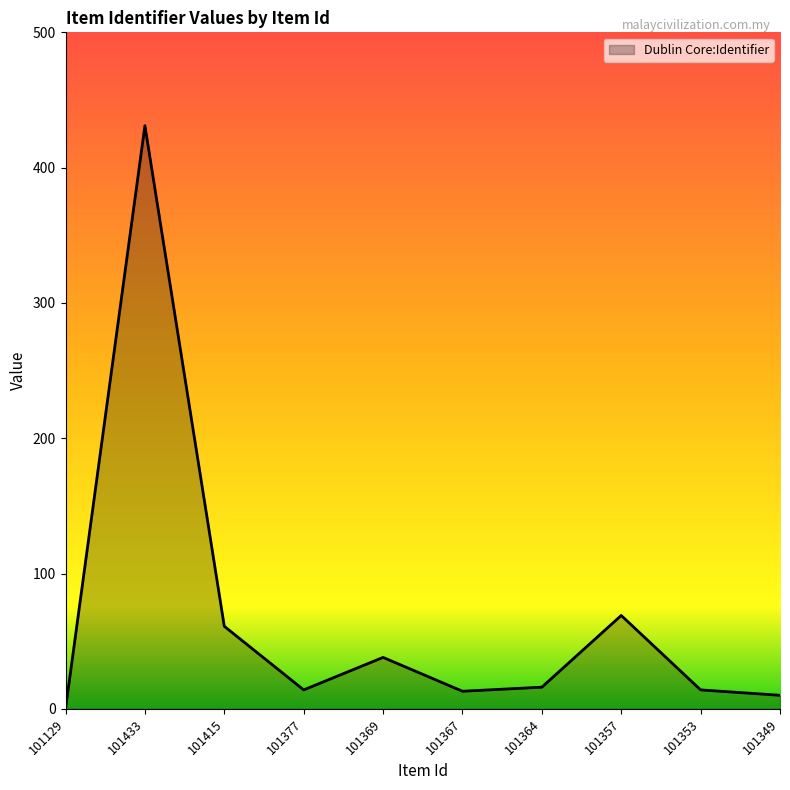

The chart shows a value of 16 at 101364. True or false?

True